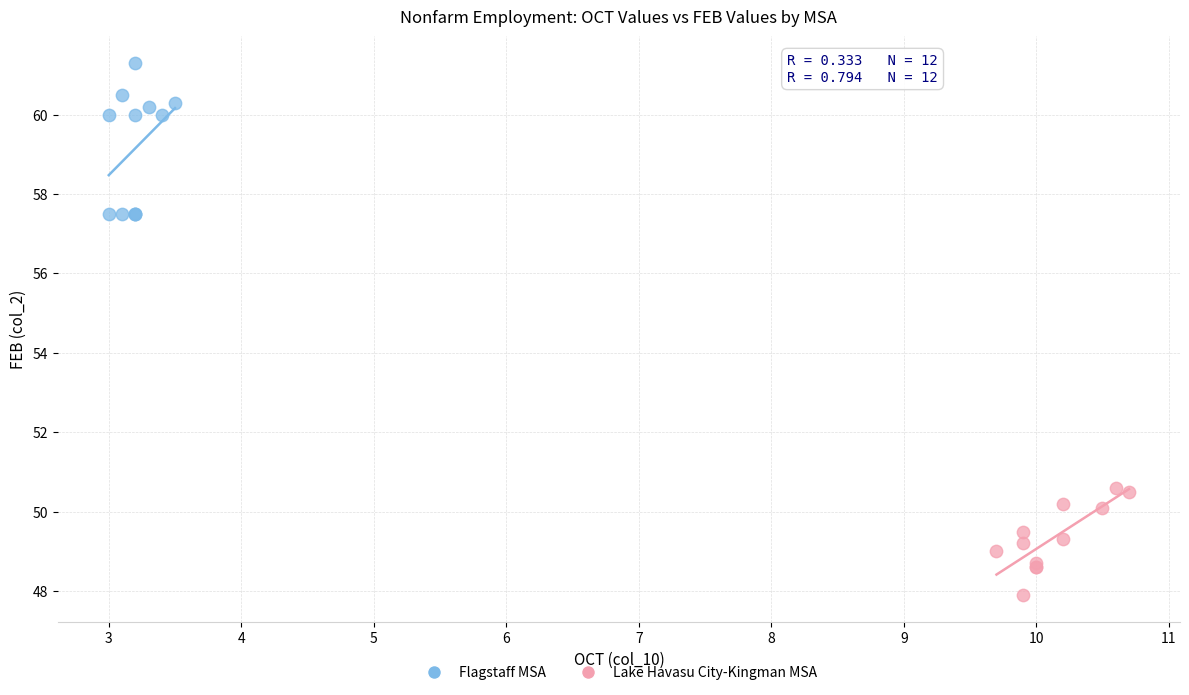

Which series has the largest Y range (max minus min)?

Flagstaff MSA